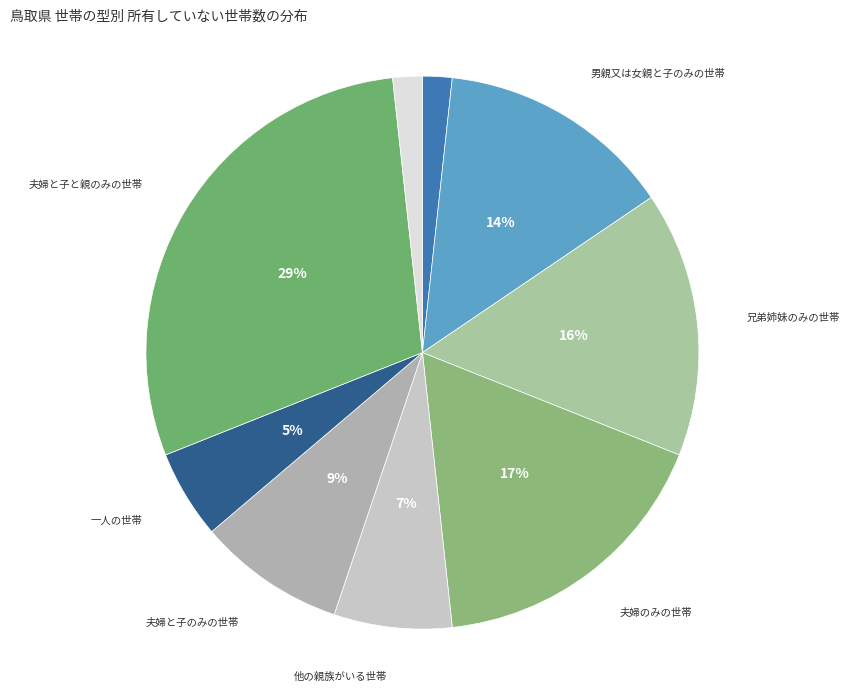

What is the smallest slice in the pie chart?

夫婦と親のみの世帯